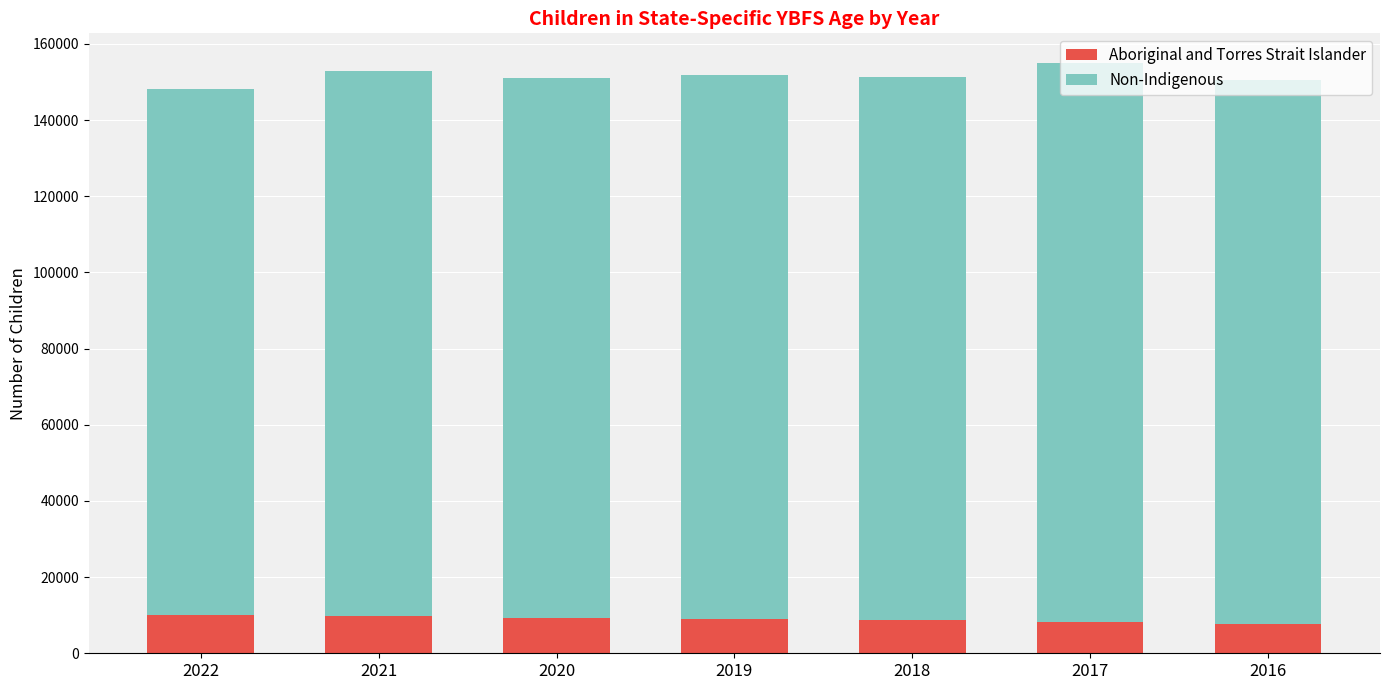

What is the sum of all Aboriginal and Torres Strait Islander values?

62428